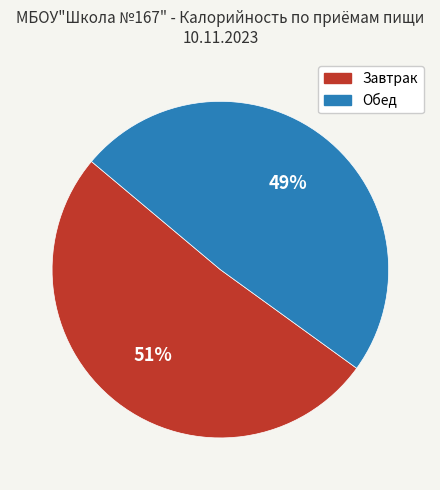

To the nearest percent, what percentage of the pie is Обед?

49%